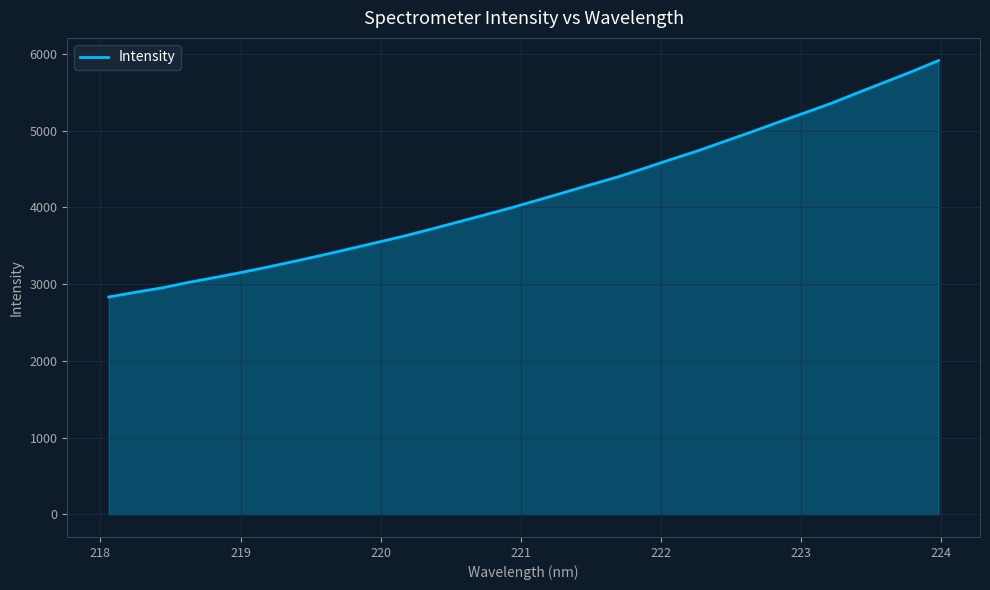

What is the minimum value shown in the chart?

2831.0